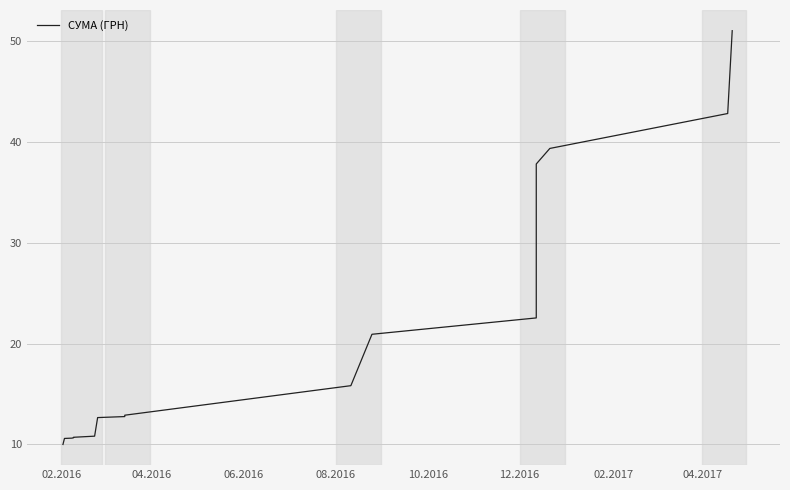

Is this an area chart (filled region under the line)?

No